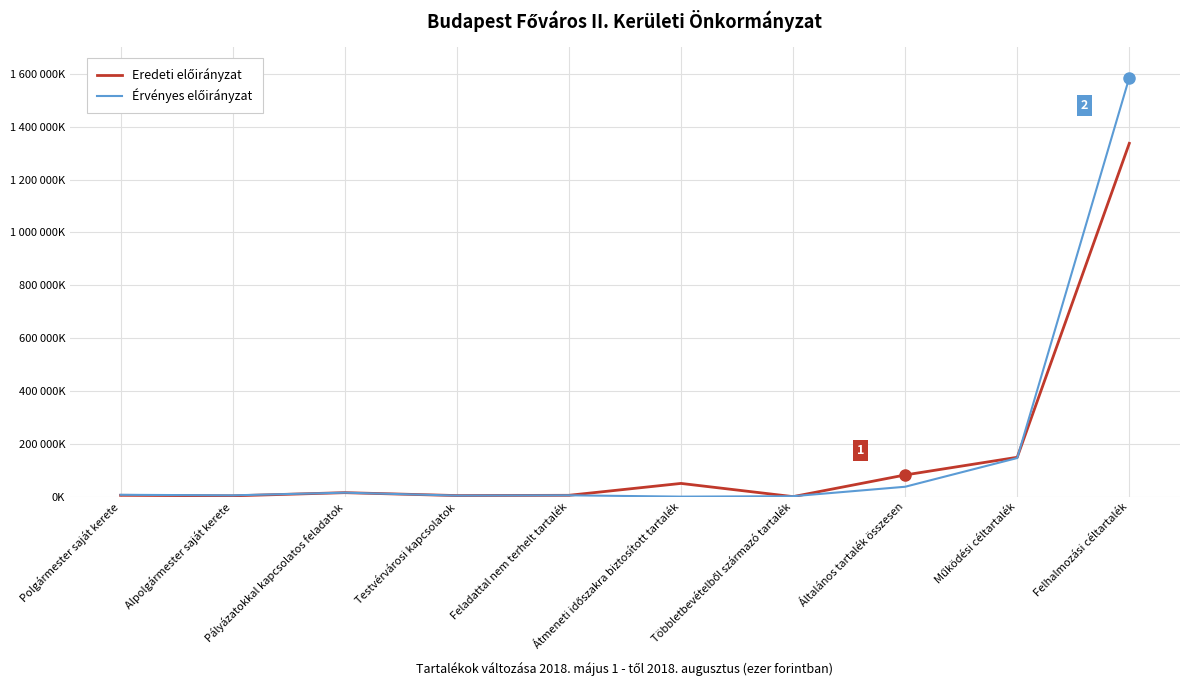

Is this an area chart (filled region under the line)?

No